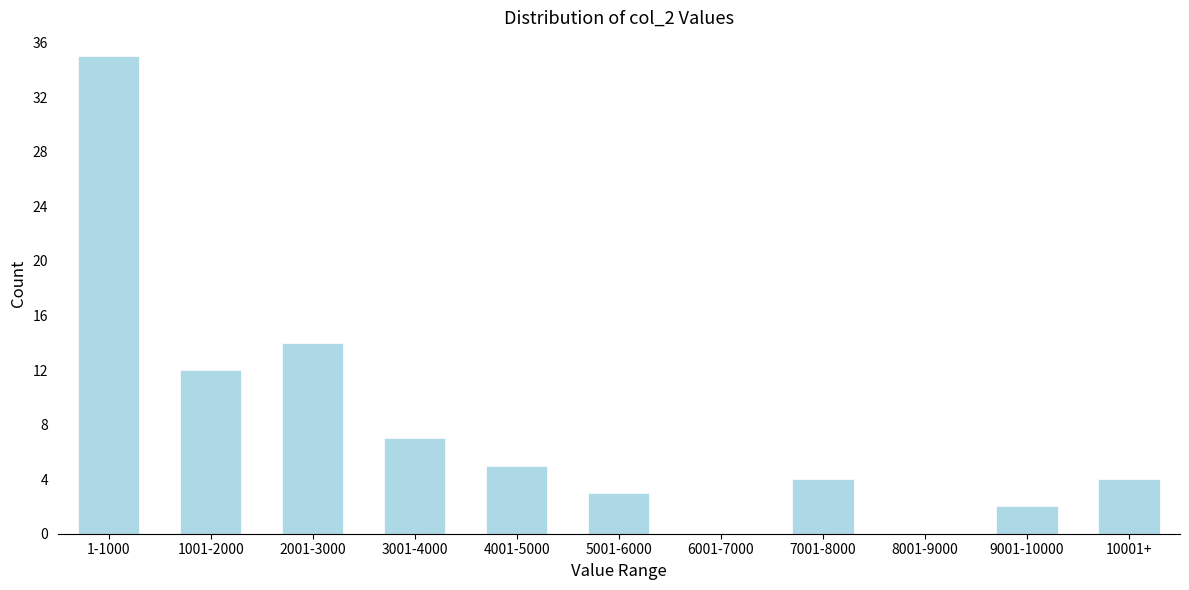

Reading left to right, list all the values displayed in this chart.

1-1000=35	1001-2000=12	2001-3000=14	3001-4000=7	4001-5000=5	5001-6000=3	6001-7000=0	7001-8000=4	8001-9000=0	9001-10000=2	10001+=4